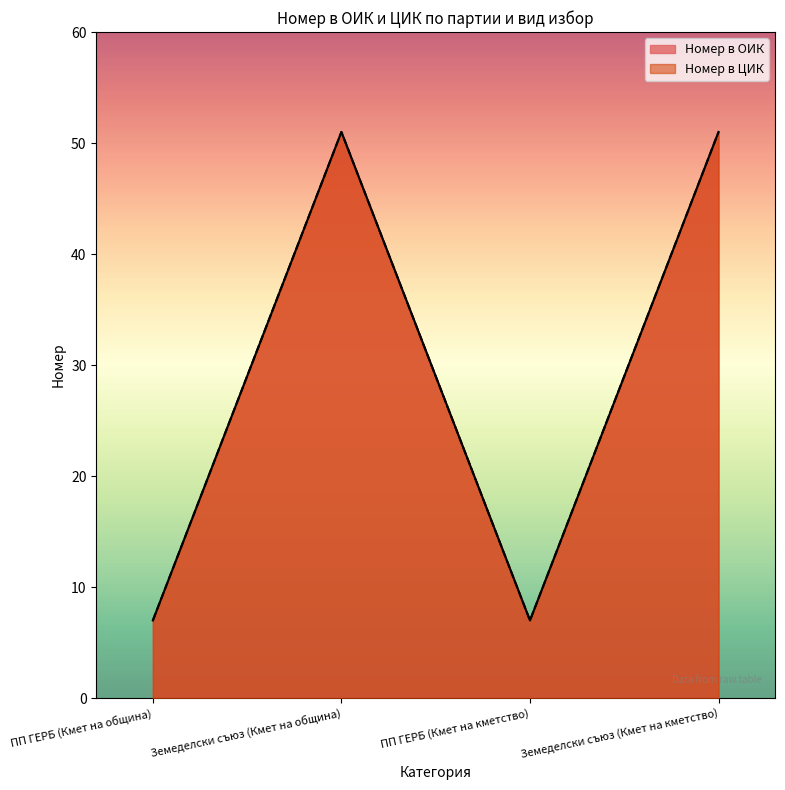

Where is the first local maximum for Номер в ЦИК?

Земеделски съюз (Кмет на община)